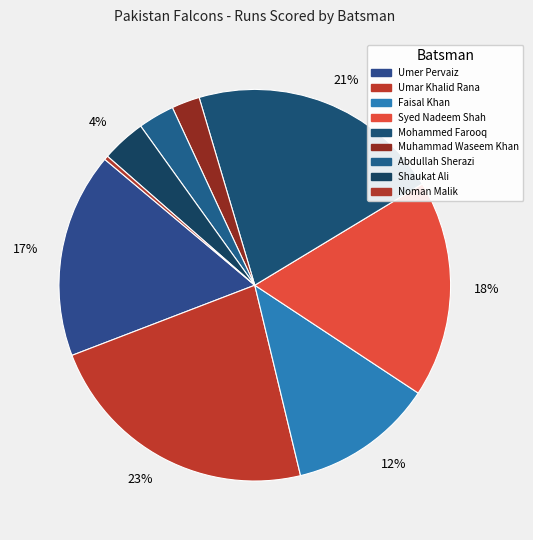

How many segments does this pie chart have?

9